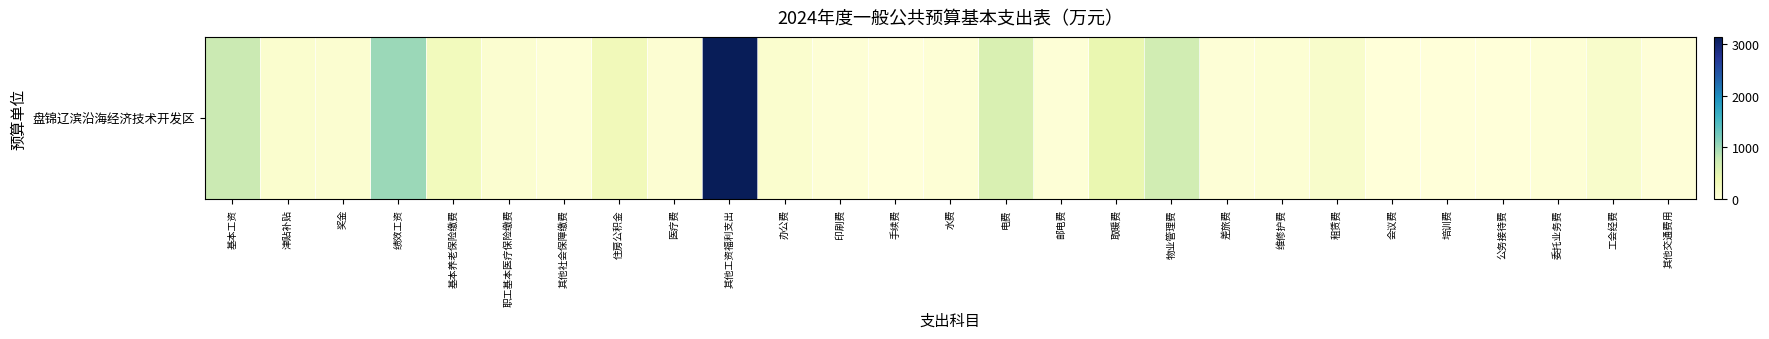

Between 住房公积金 and 医疗费, which is larger?

住房公积金